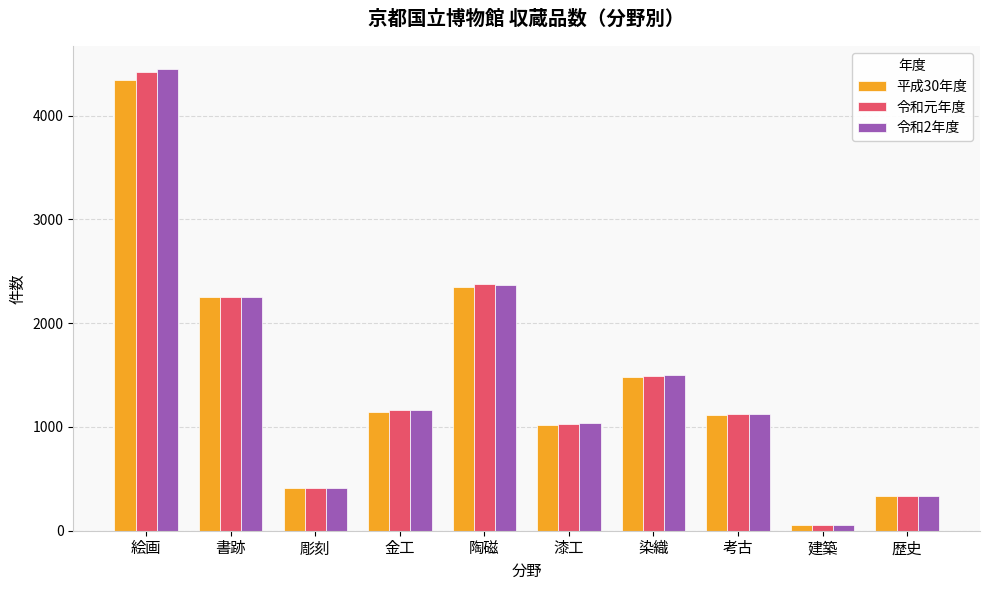

What is the minimum value for 平成30年度?

52